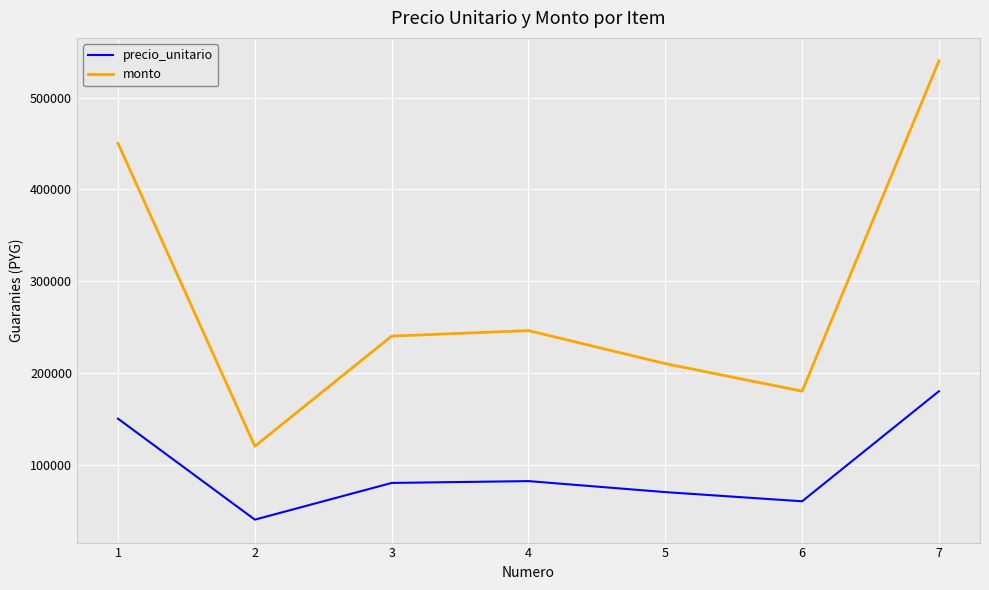

List the series in order of their peak value, lowest first.

precio_unitario, monto